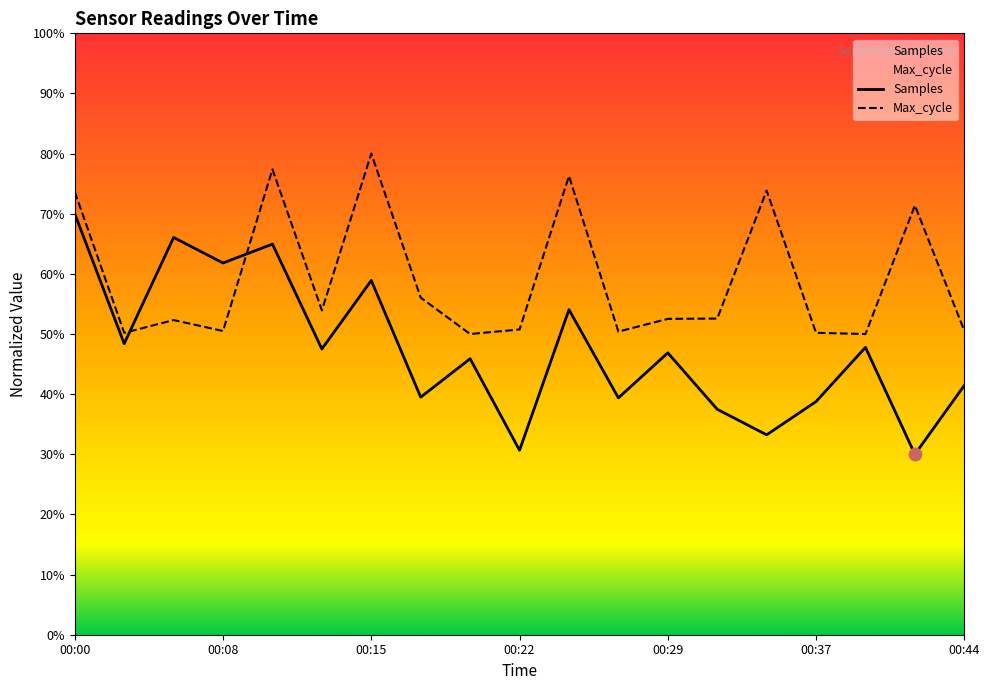

Which series reaches the minimum Y coordinate?

Samples